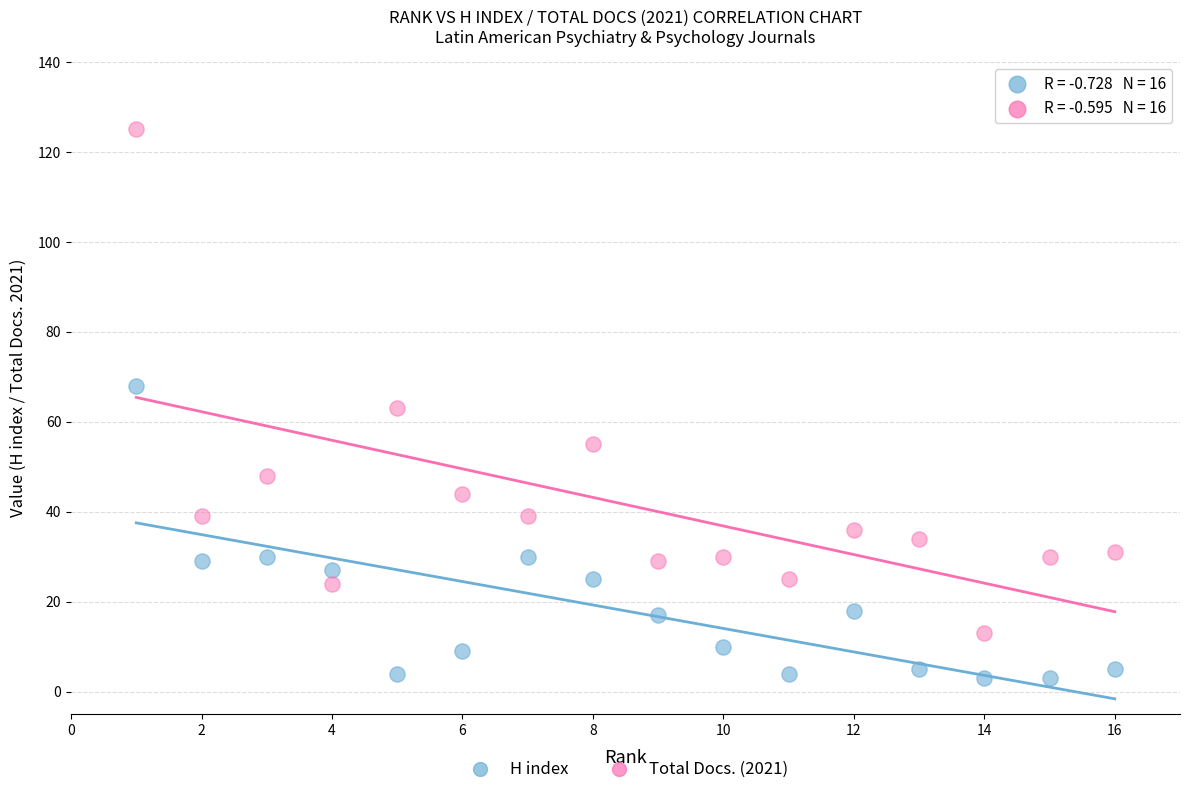

Which series reaches the maximum Y coordinate?

Total Docs. (2021)